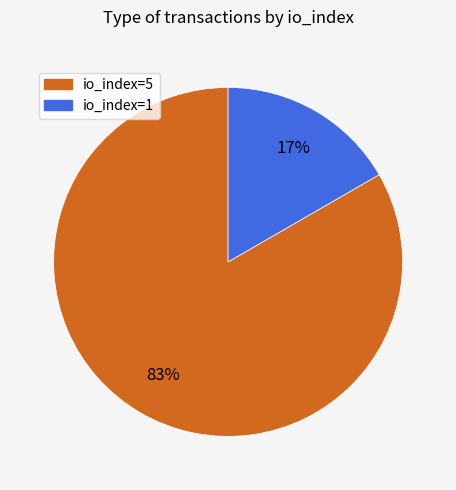

Between io_index=5 and io_index=1, which is larger?

io_index=5